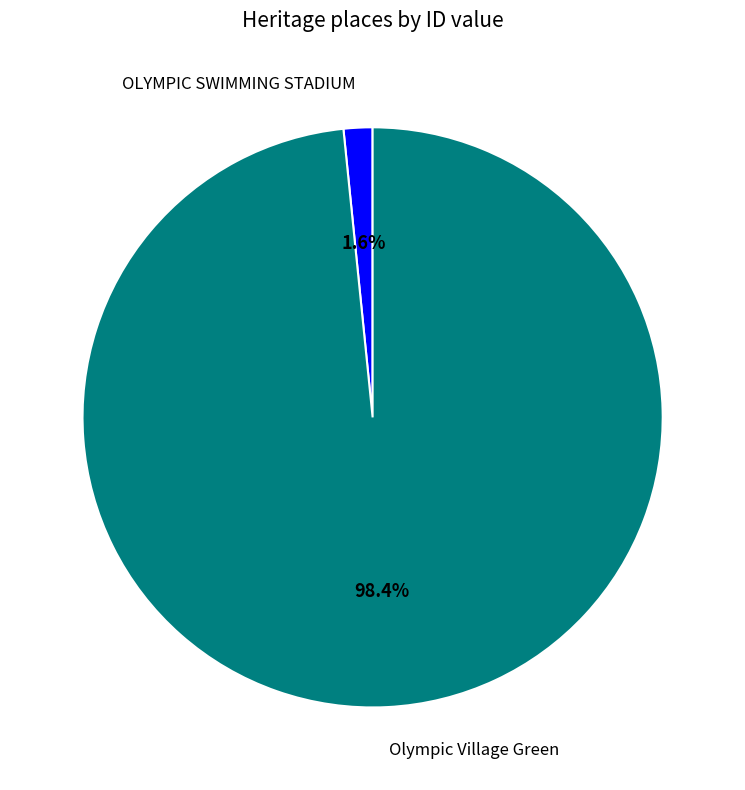

To the nearest percent, what is the average slice percentage?

50%